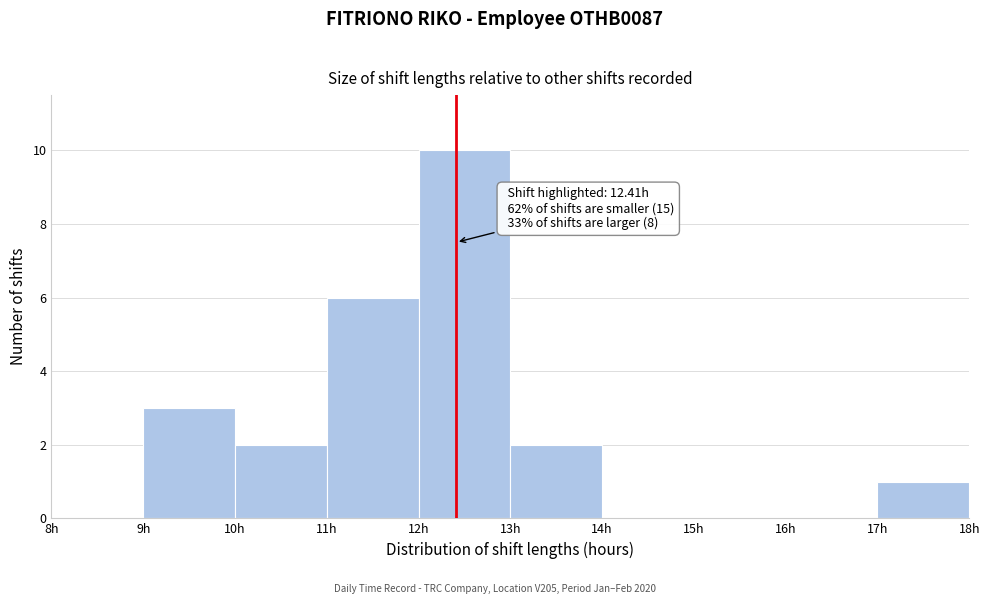

Over which range of the x-axis is the bar tallest?

12 to 13